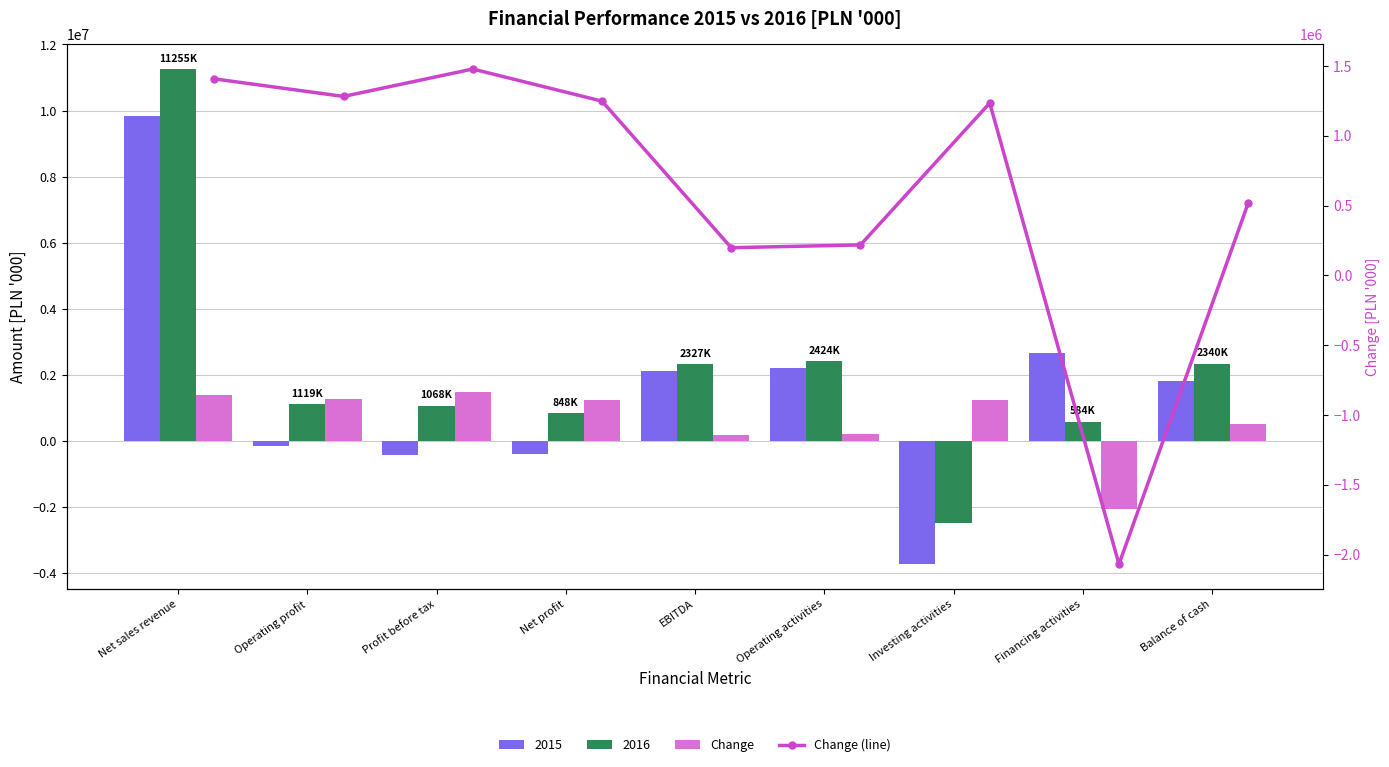

What is the label of the 7th bar from the right?

Profit before tax